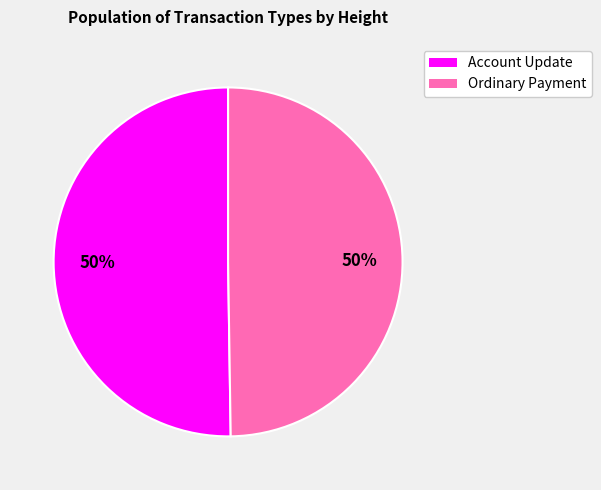

What is the ratio of the value at Ordinary Payment to the value at Account Update?

1.0